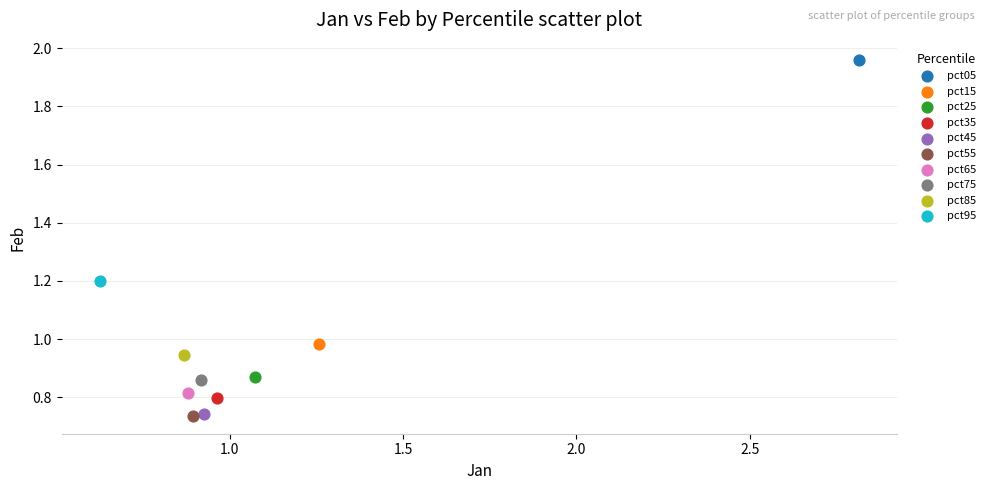

What are all the series names shown in the legend?

pct05, pct15, pct25, pct35, pct45, pct55, pct65, pct75, pct85, pct95